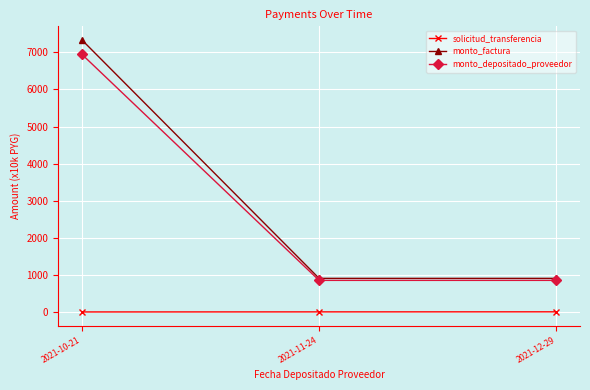

List the series in order of their peak value, highest first.

monto_factura, monto_depositado_proveedor, solicitud_transferencia